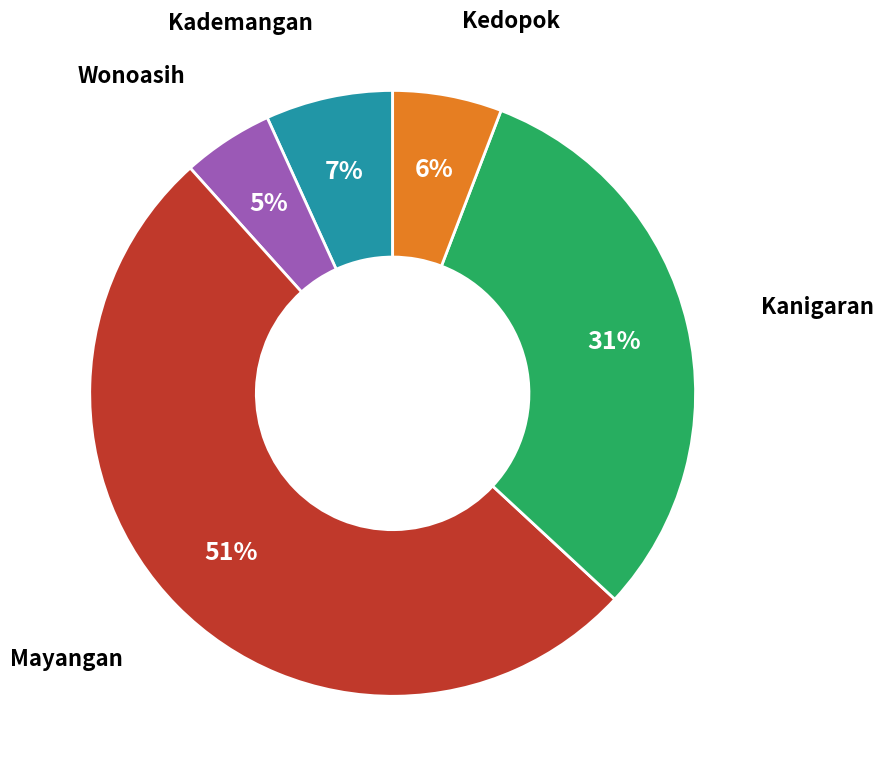

Which has a higher value, Kademangan or Kedopok?

Kademangan